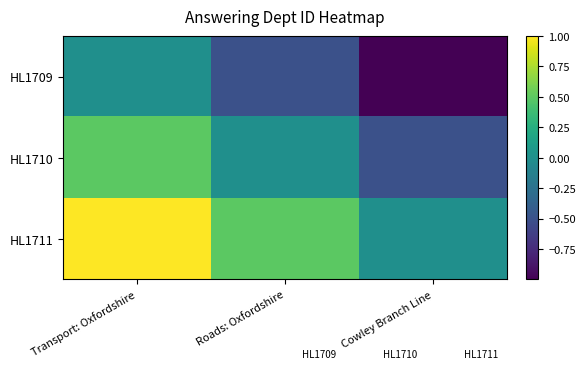

Which label corresponds to the smallest value in the chart?

Cowley Branch Line